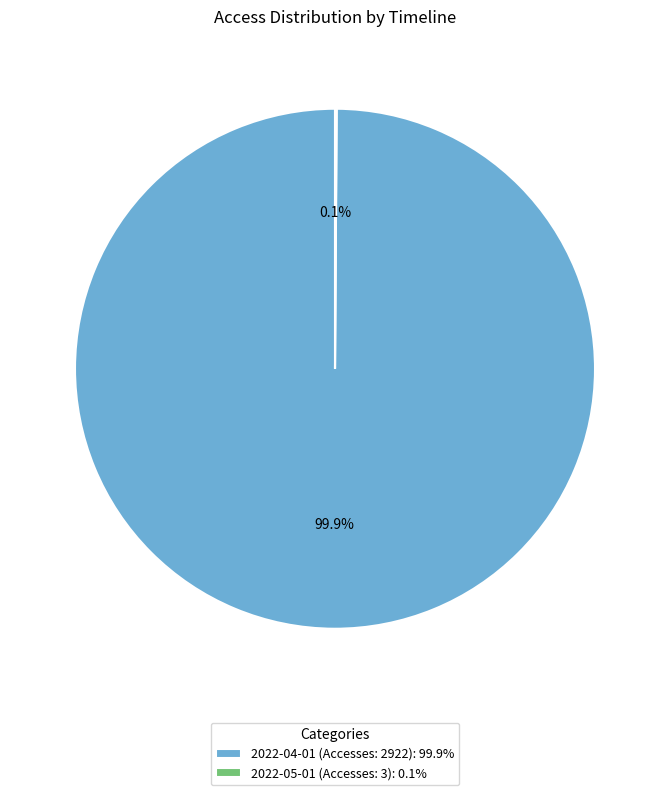

How much of the chart is everything except 2022-04-01 (Accesses: 2922): 99.9%?

0.1%